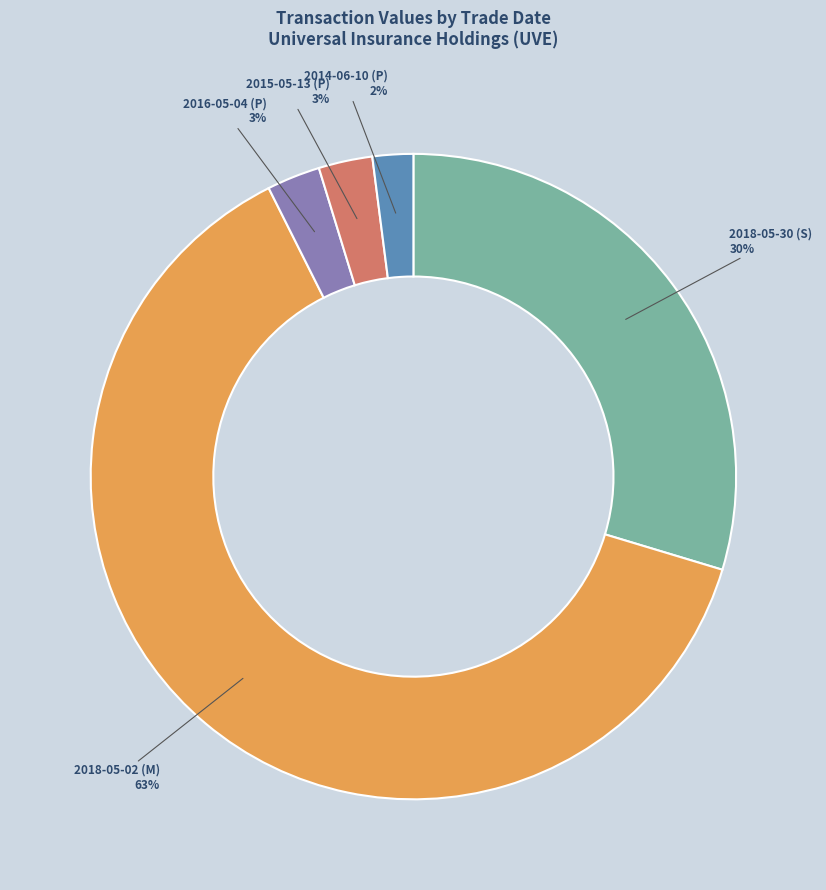

Does any single category account for the majority?

Yes